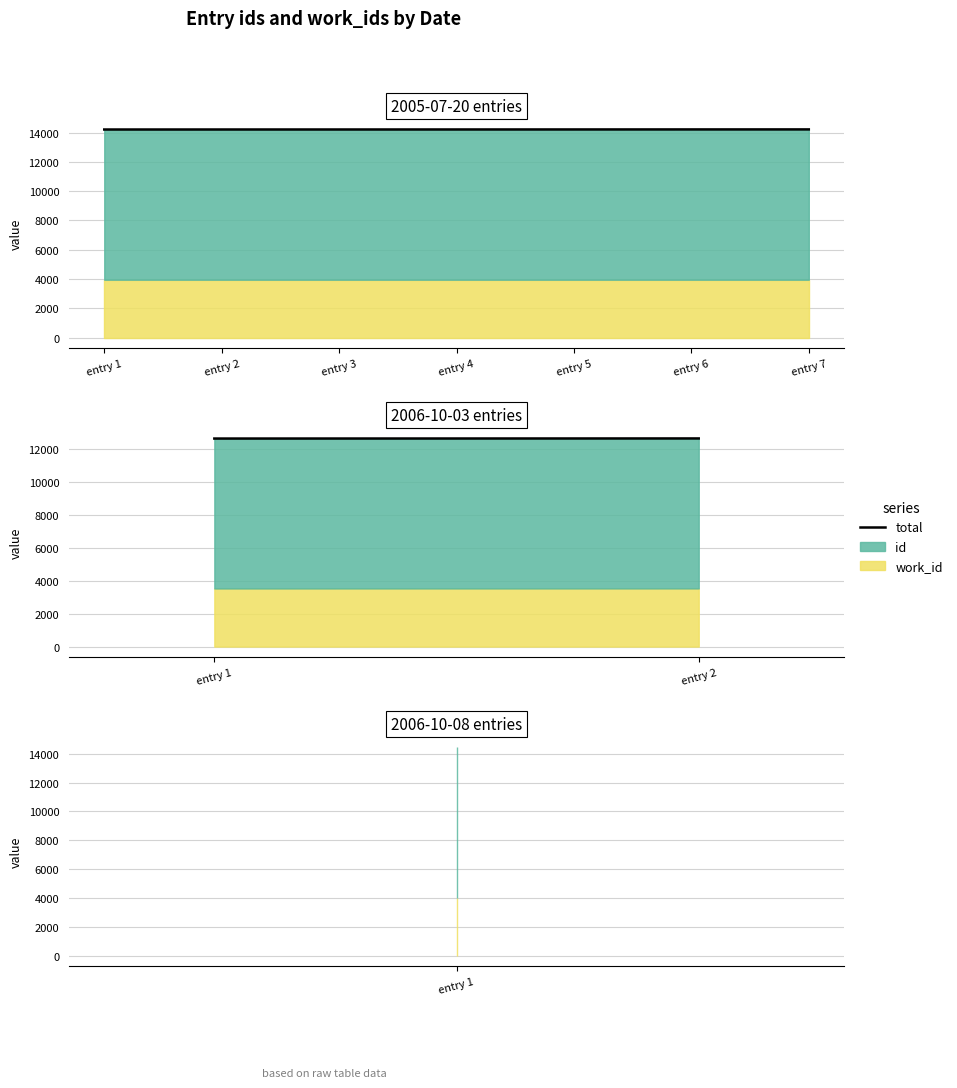

Rank the categories by value from lowest to highest.

entry 1, entry 2